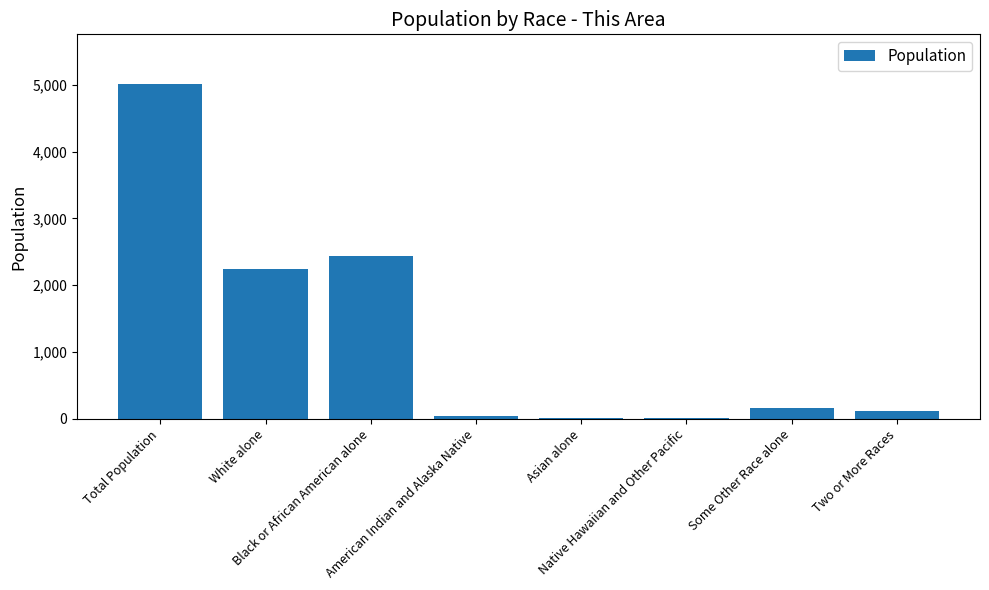

What is the ratio of the value at Total Population to the value at Two or More Races?

44.7